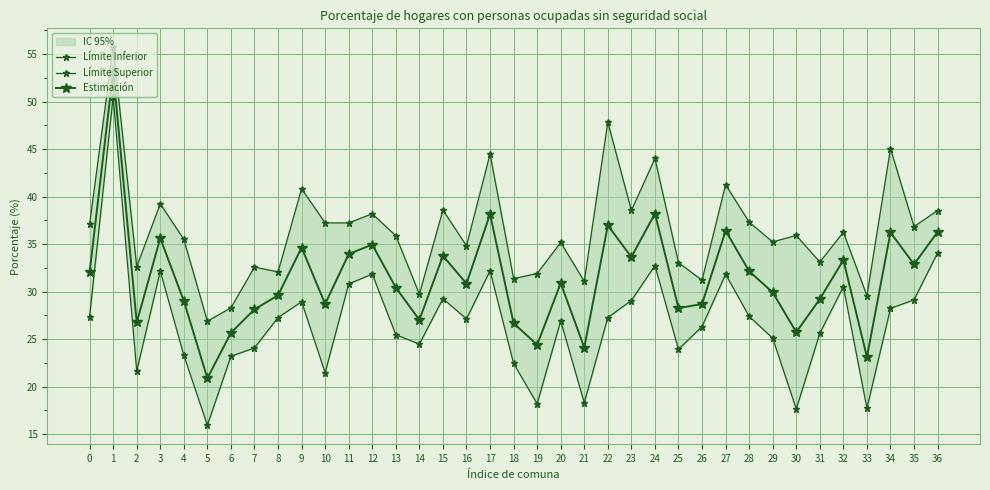

Which category has the highest value across all series?

1